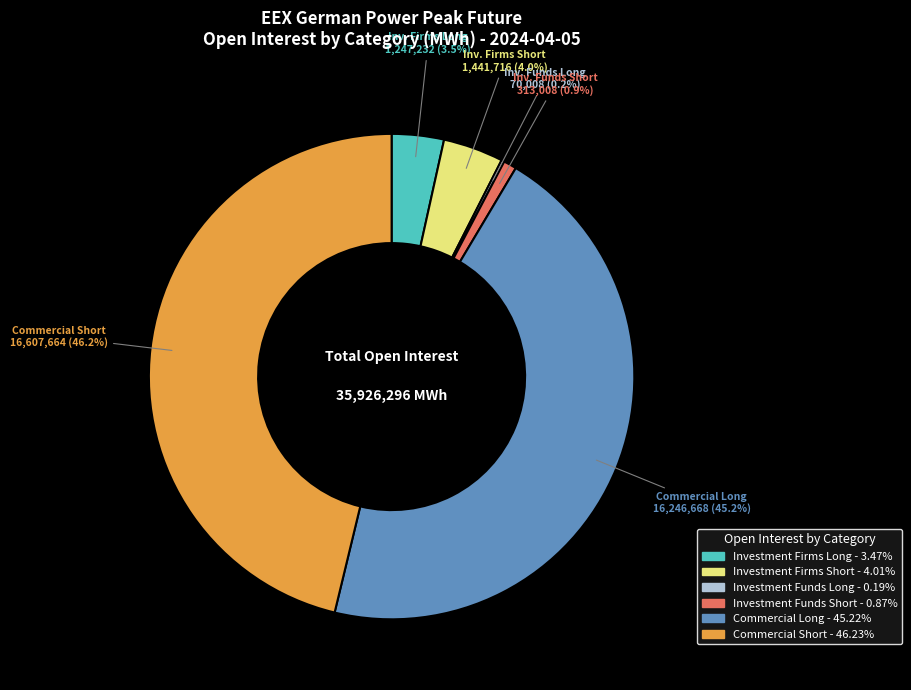

The Investment Firms Short slice represents 4% of the pie. True or false?

True